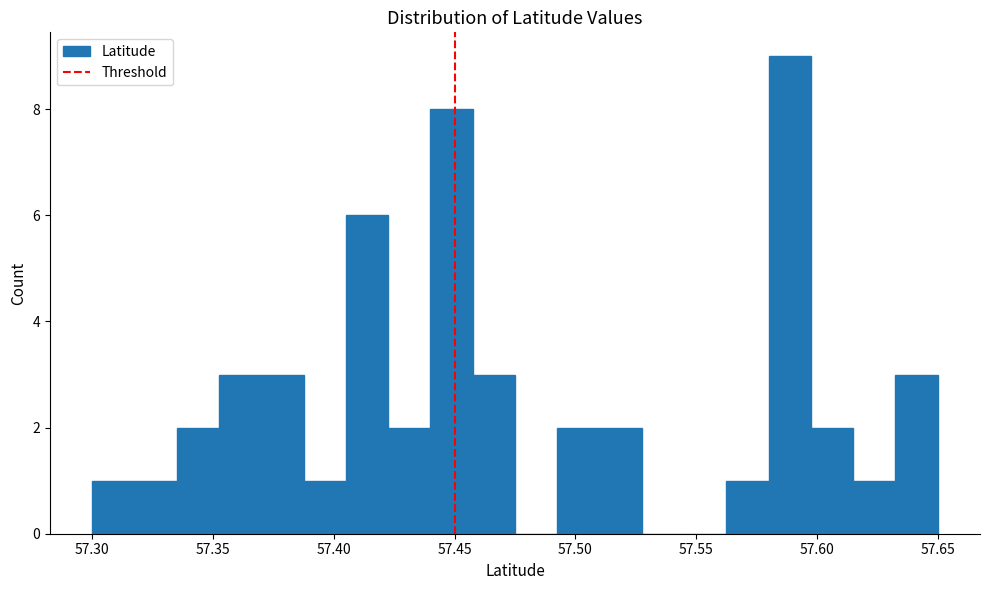

Read against the x-axis, roughly where is the centre of the tallest bar?

57.590